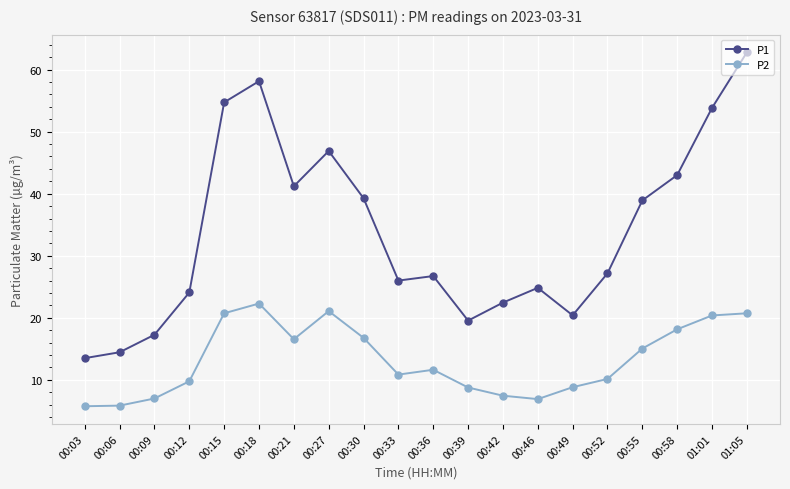

How many lines are shown in the chart?

2